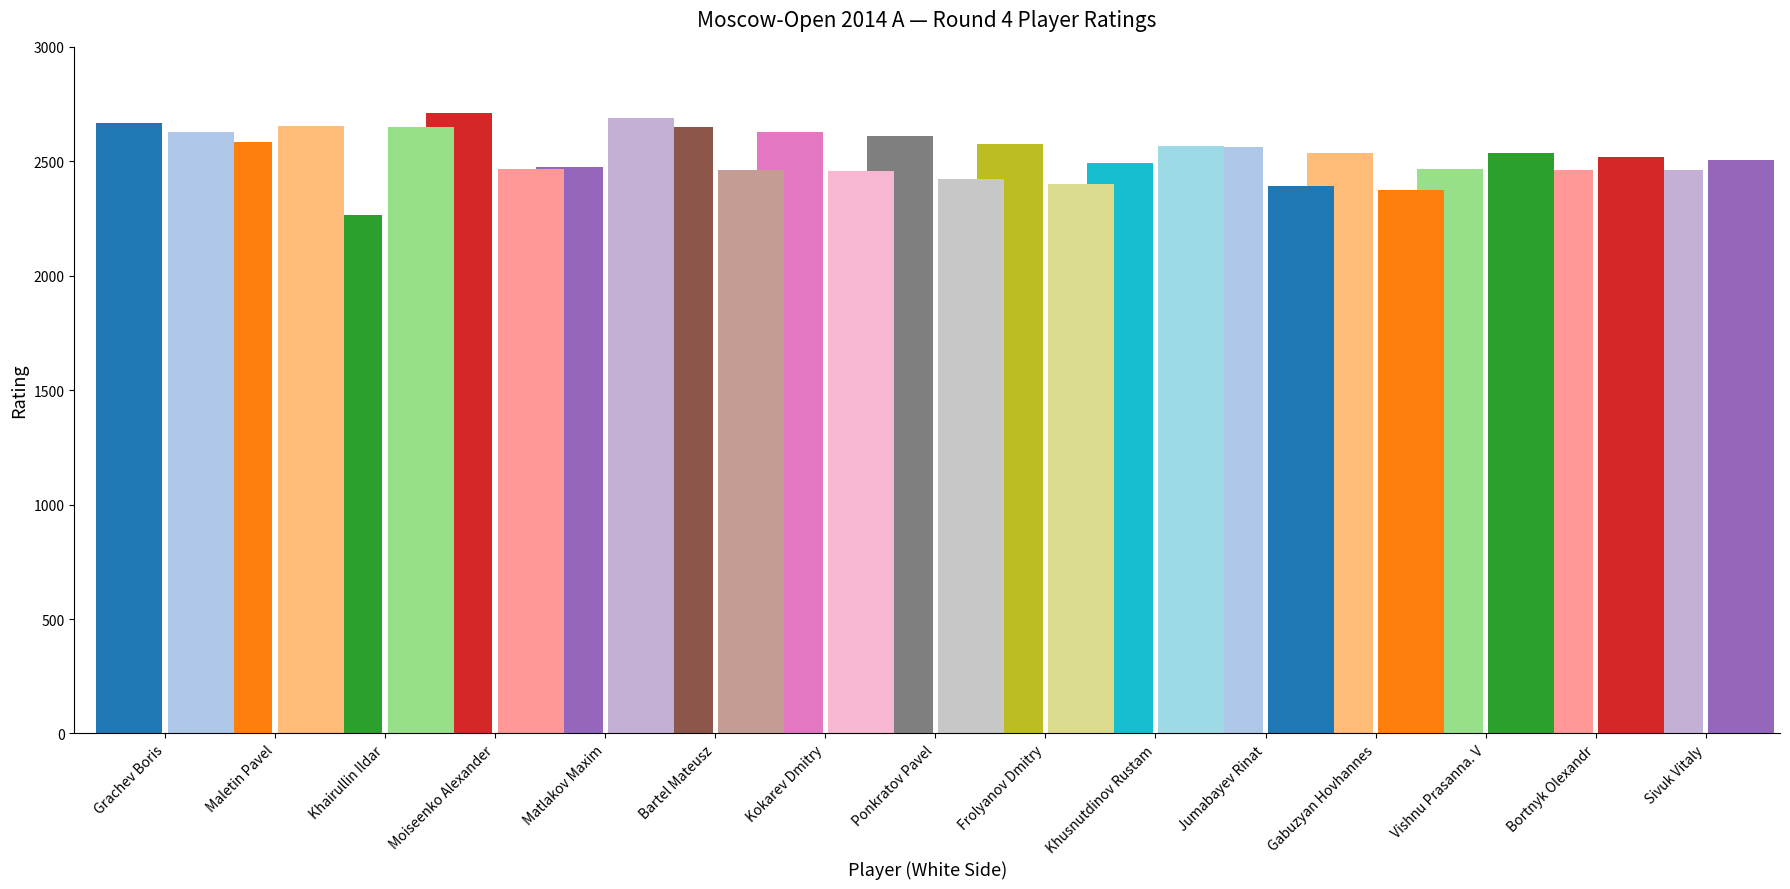

What is the label of the 10th bar from the left?

Khusnutdinov Rustam